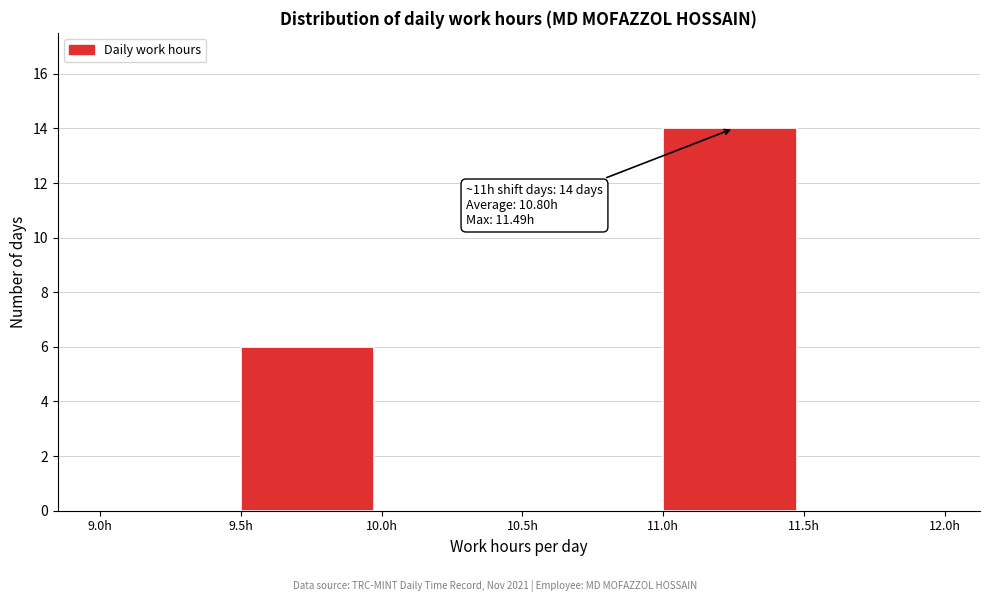

Which range on the x-axis has the tallest bar?

11.0 to 11.5